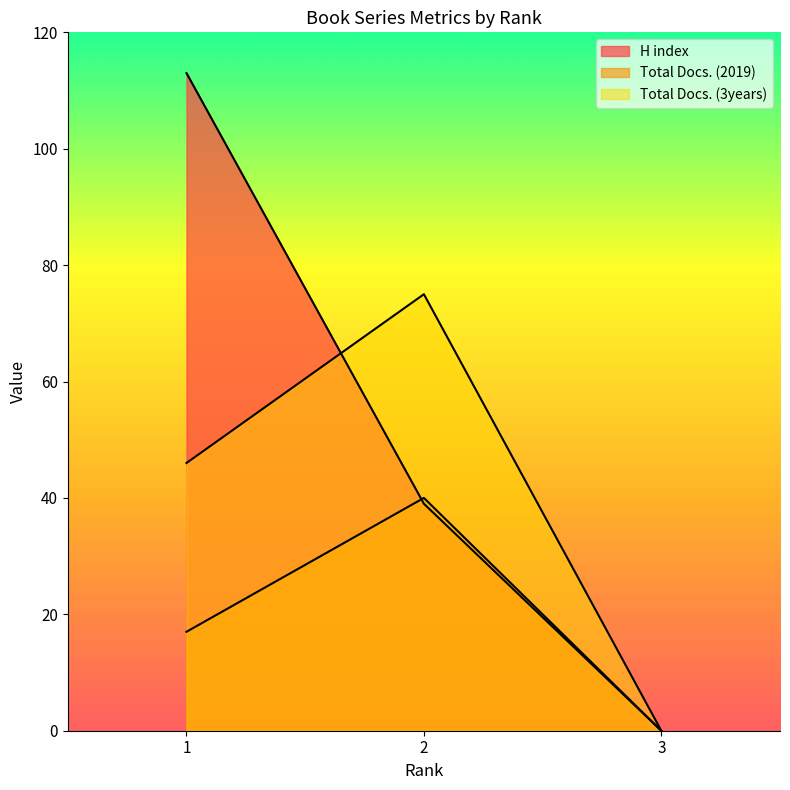

The value of Total Docs. (3years) at 3 is 0. True or false?

True